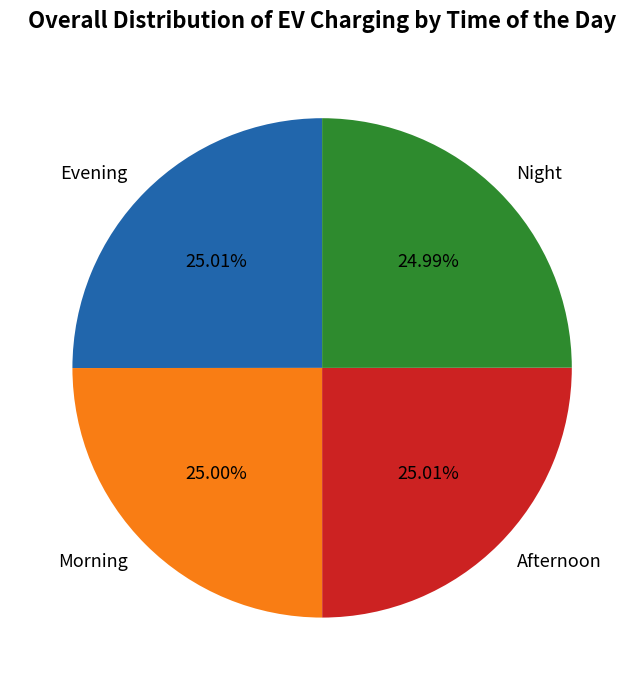

Approximately how many times larger is the value at Night compared to Morning?

1.0